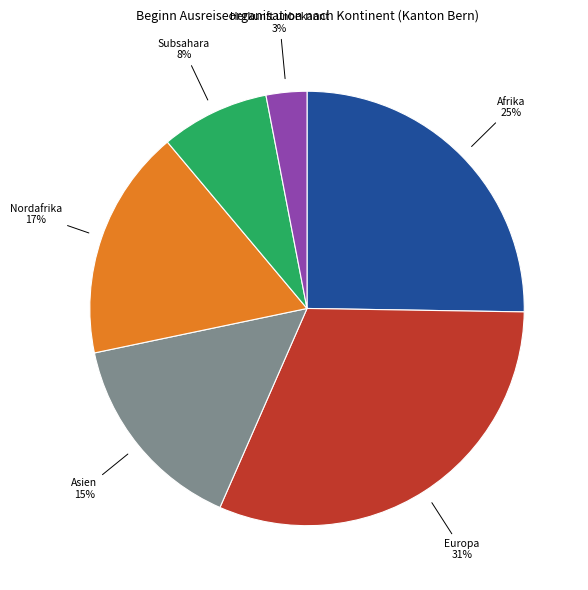

To the nearest percent, what is the difference between the largest and smallest slice percentages?

28%